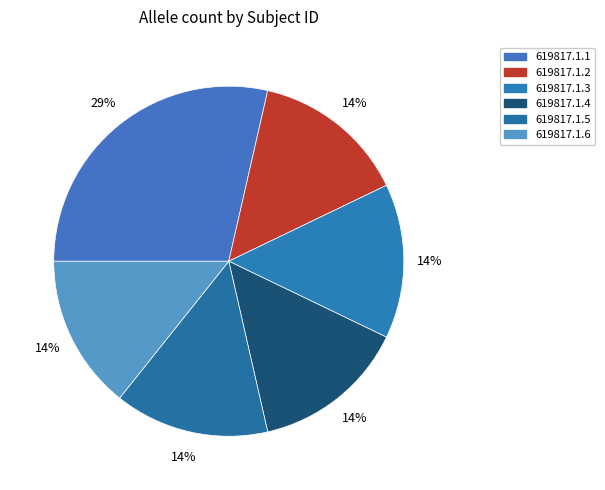

What is the largest slice in the pie chart?

619817.1.1